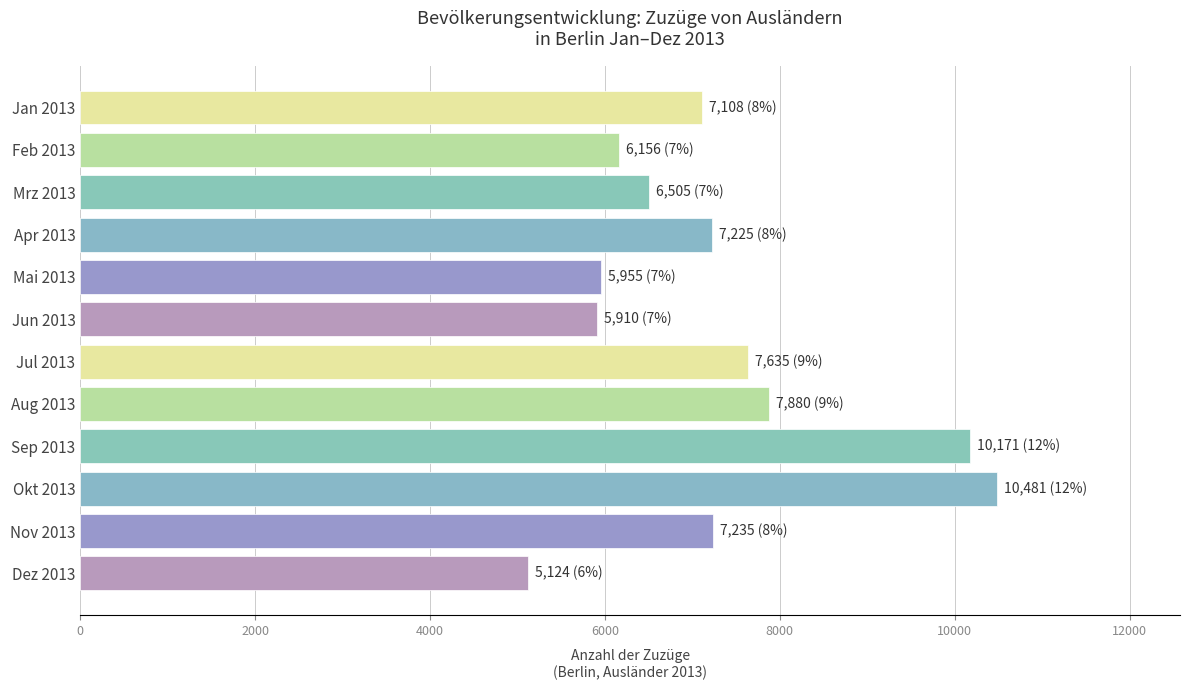

Read the value at Sep 2013, to the nearest 10.

10170